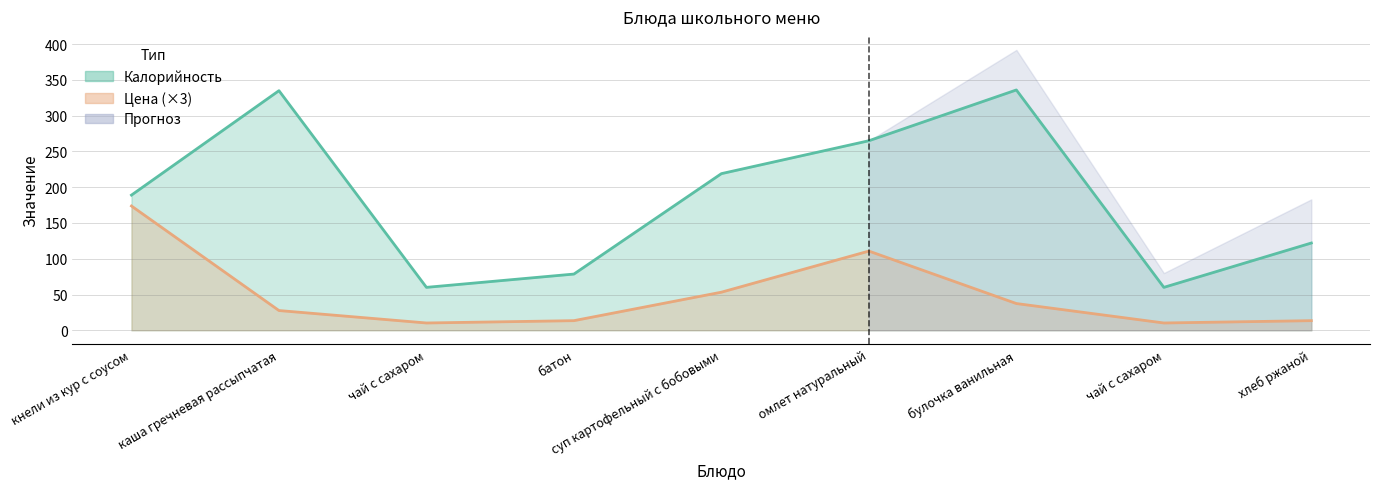

At which label does Калорийность reach its minimum?

чай с сахаром